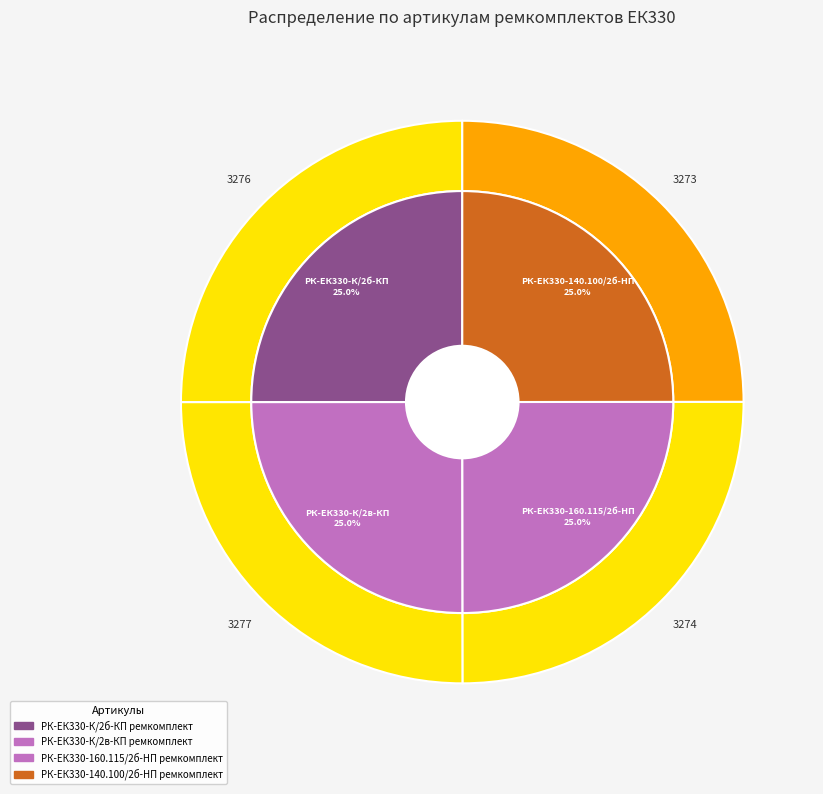

How many segments does this pie chart have?

4